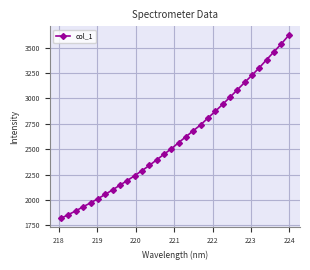

What is the value of the 15th point from the left?

2449.7